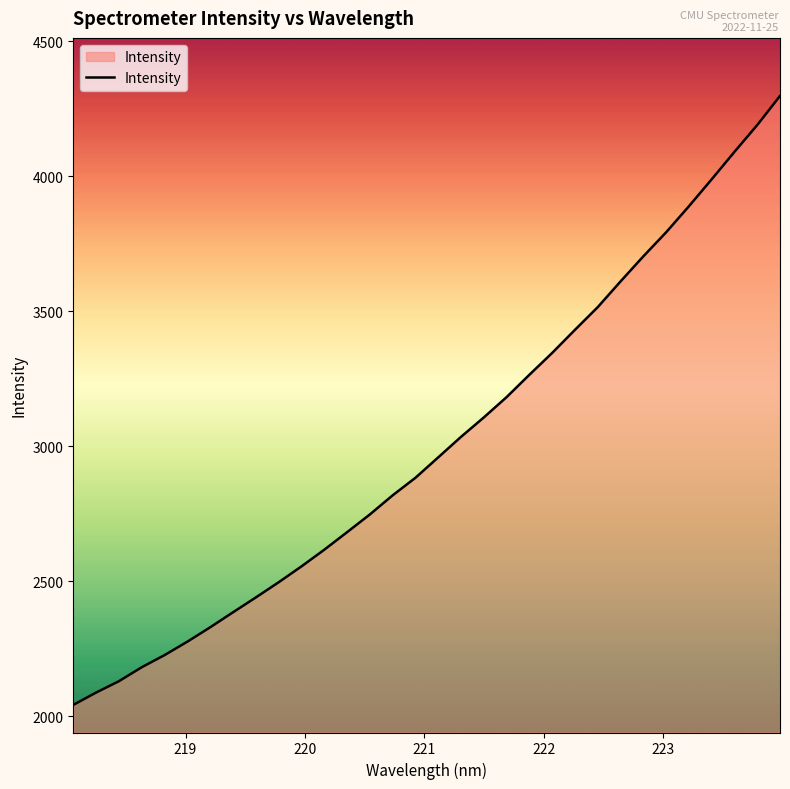

What is the average value?

3009.8